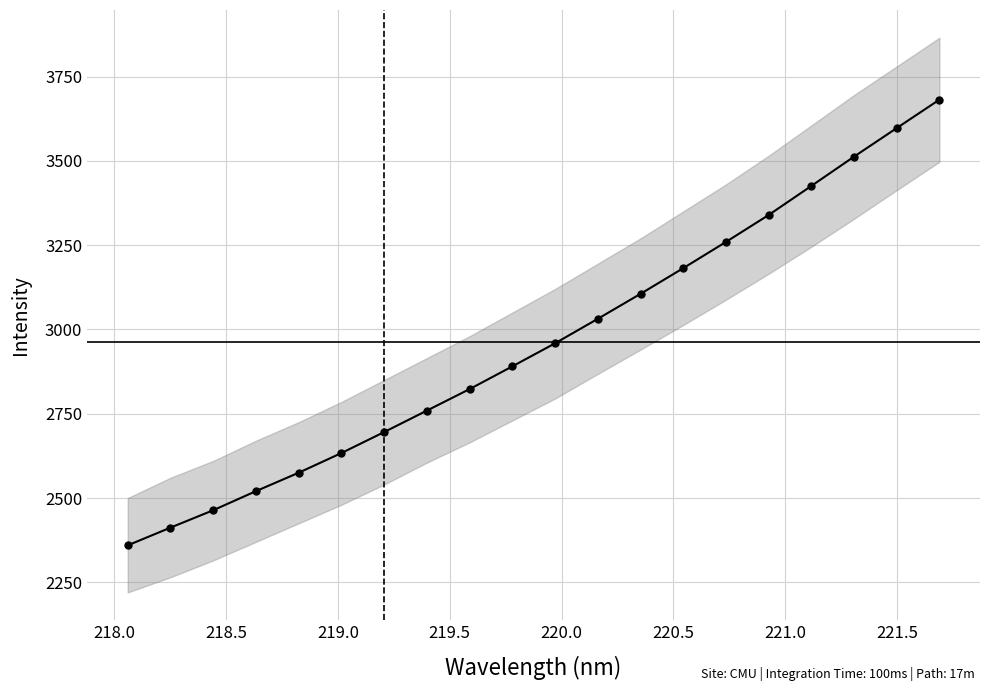

Does the chart have visible grid lines?

Yes